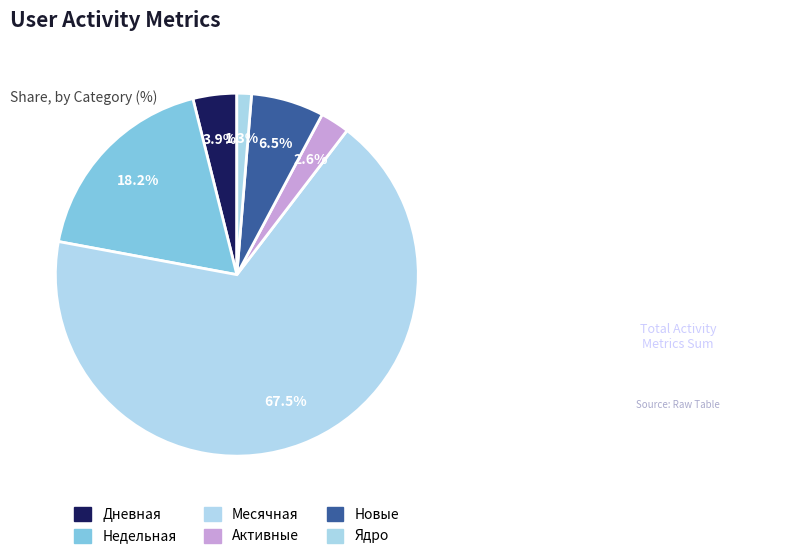

Which slice is the largest?

Месячная